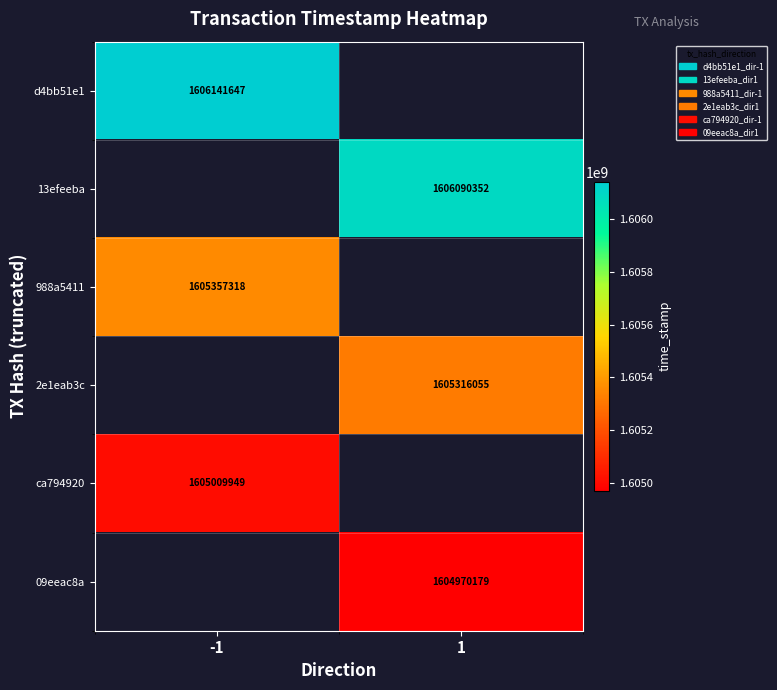

The value of d4bb51e1 at -1 is 528629827.0. True or false?

False